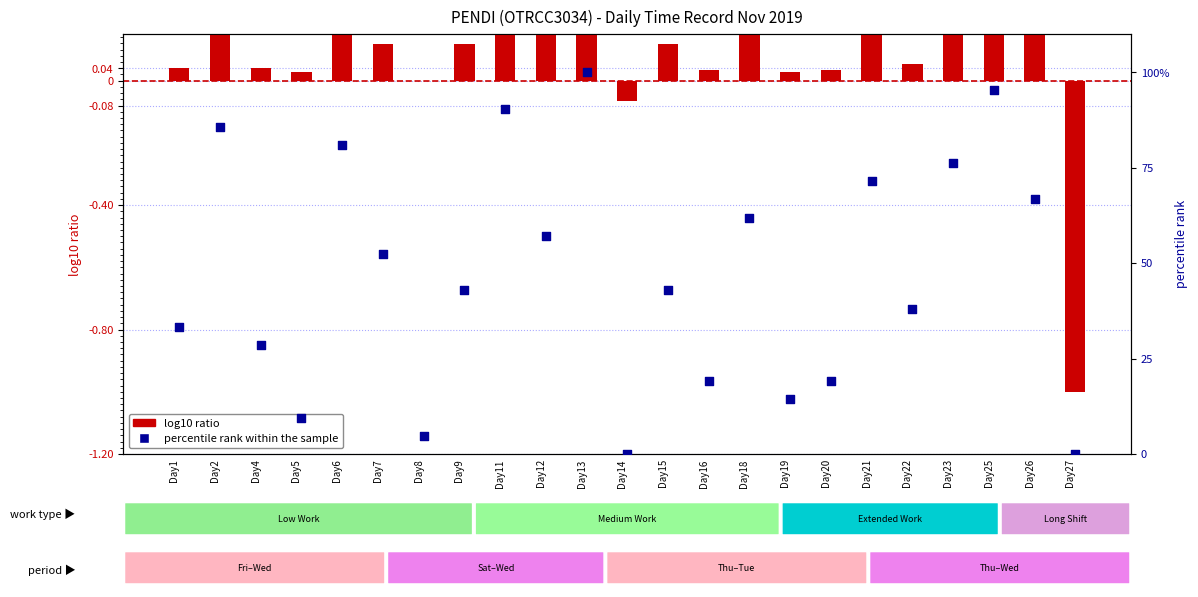

At which category is the sum across all series the highest?

Day13